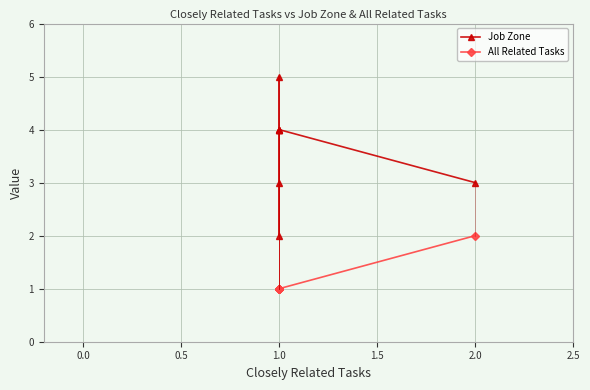

Is the value of Job Zone at 1.0 greater than the value of All Related Tasks at 1.0?

Yes